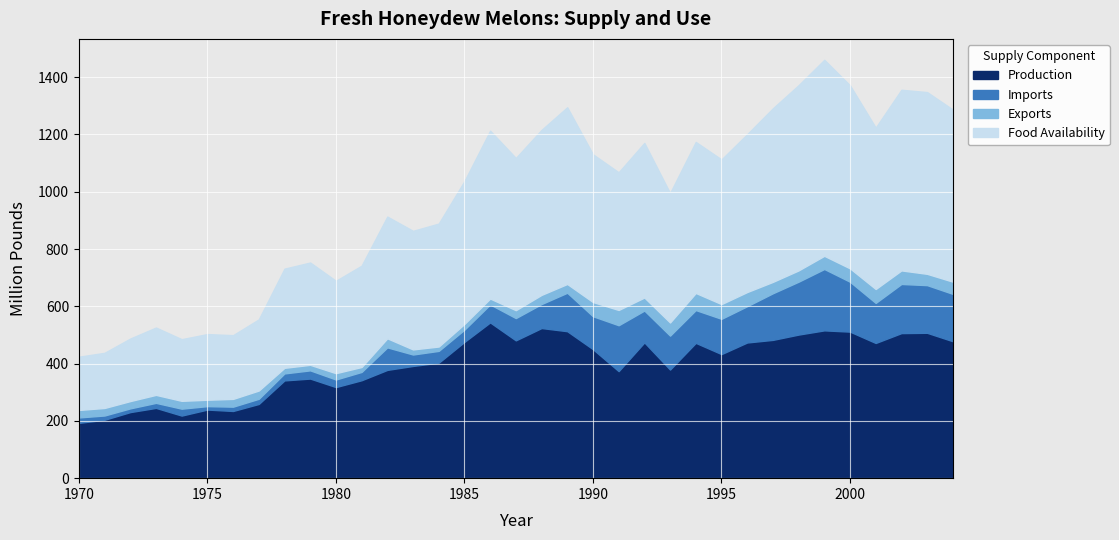

What is the sum of all Production values?

13916.7